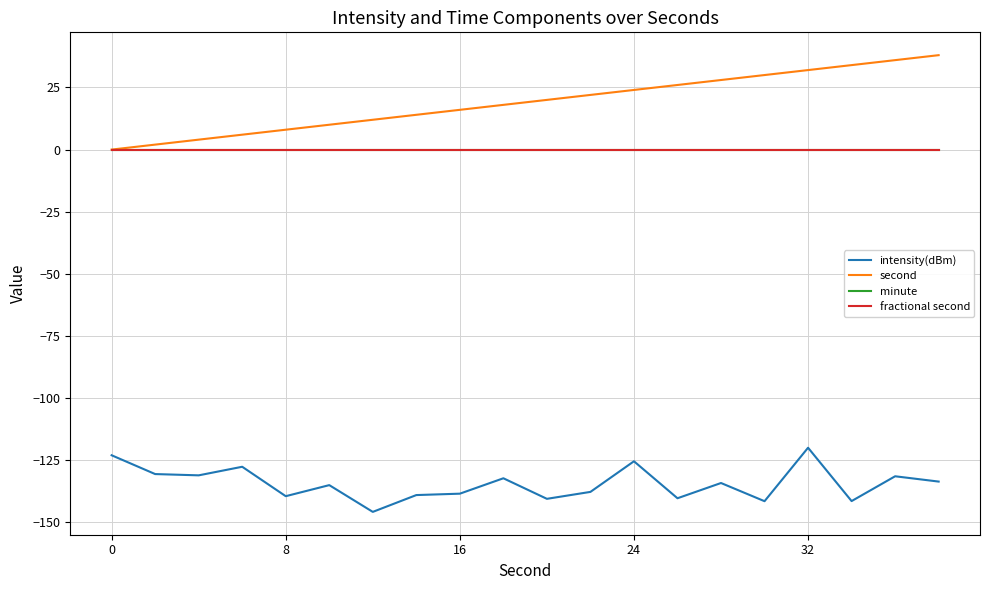

What is the sum of all second values?

380.0